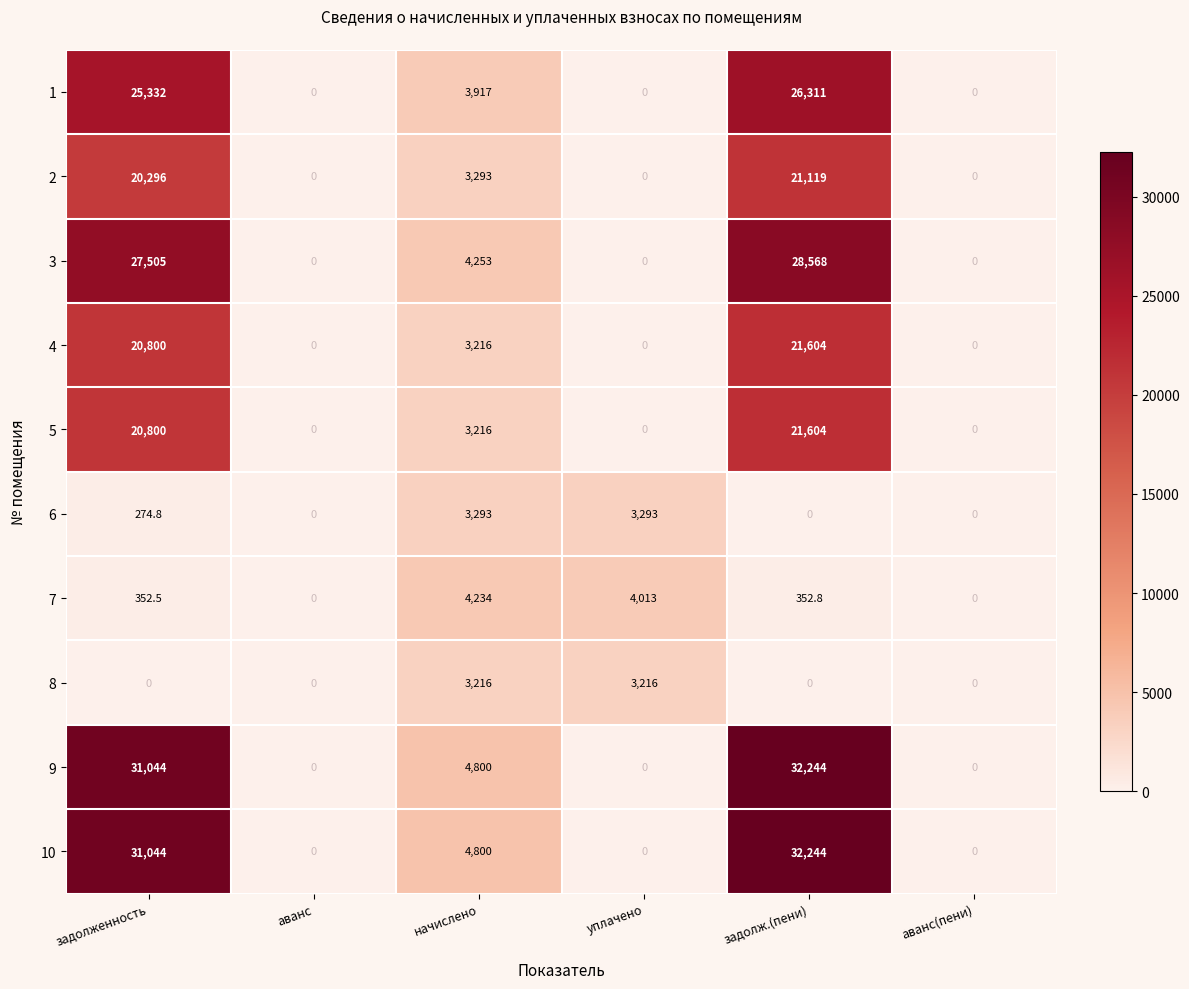

True or false: 10 has a value of -14133.5 at аванс.

False